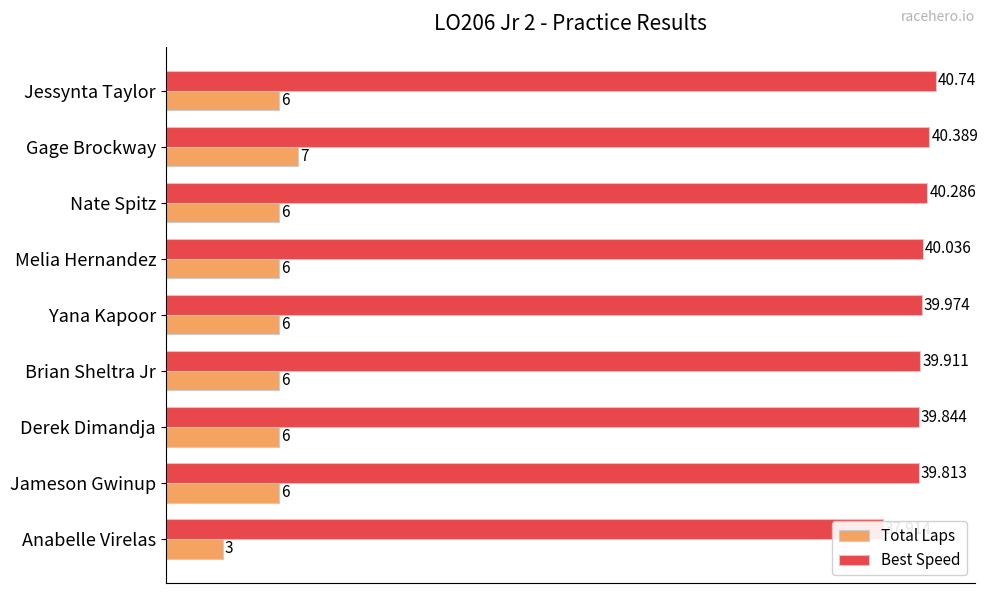

List the series in order of their overall mean, lowest first.

Total Laps, Best Speed